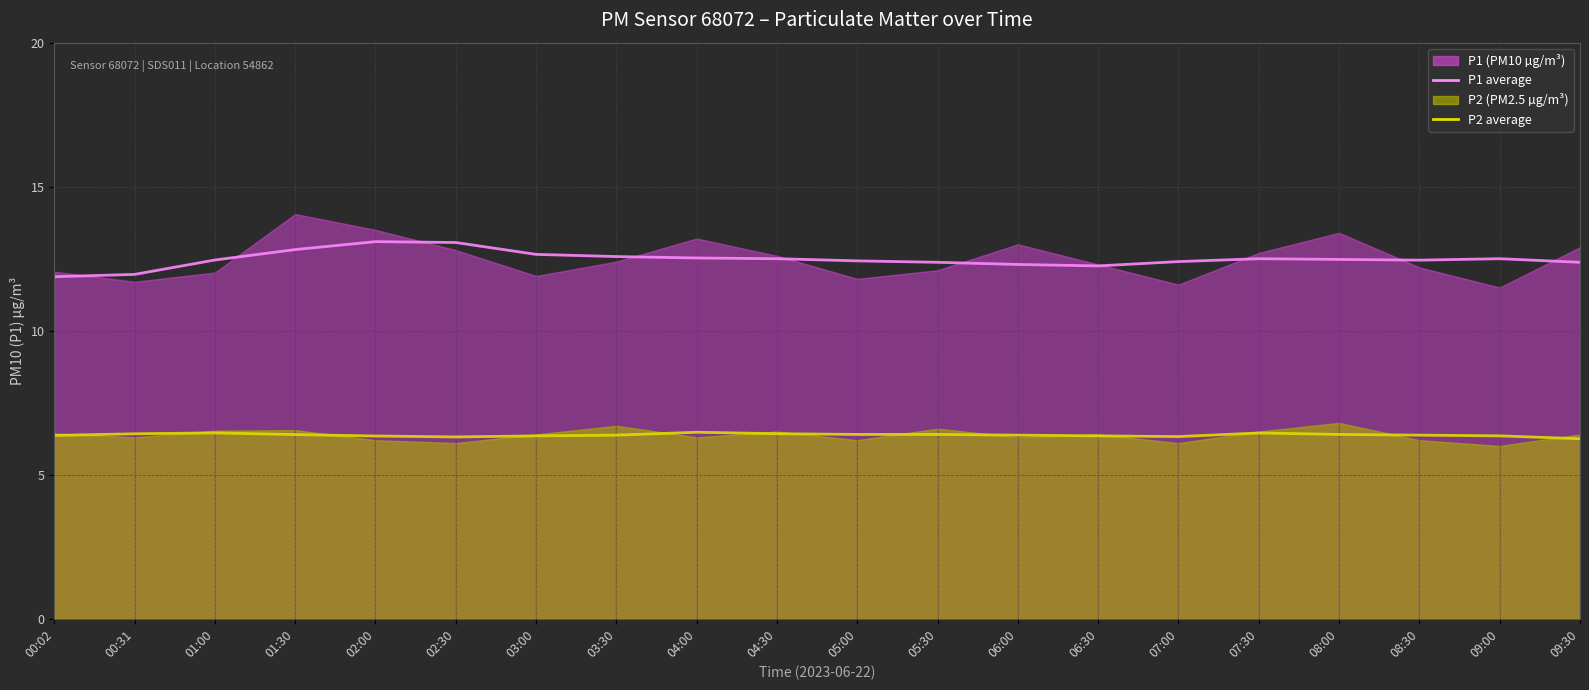

What is the difference between the P1 avg values at 01:30 and 05:30?

0.4